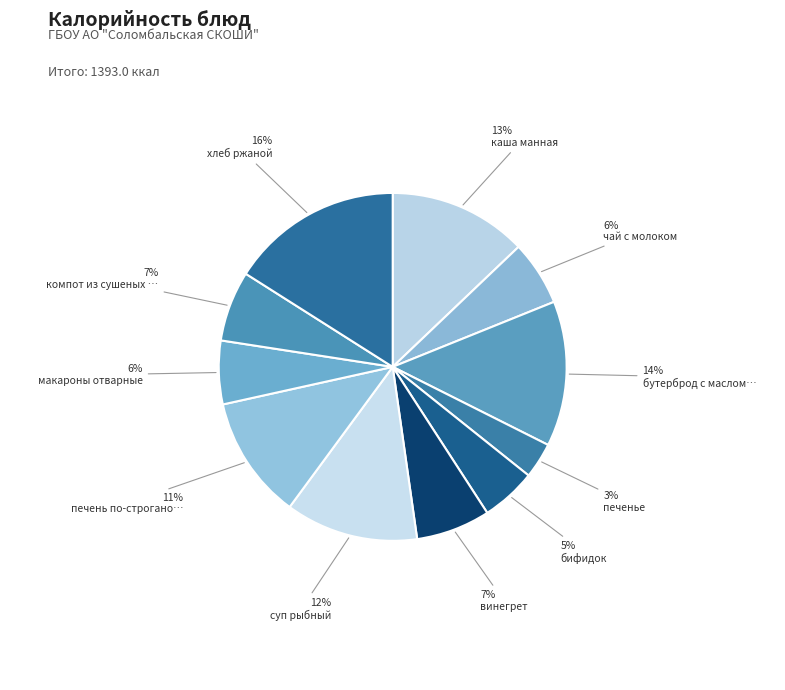

How many slices are in this pie chart?

11